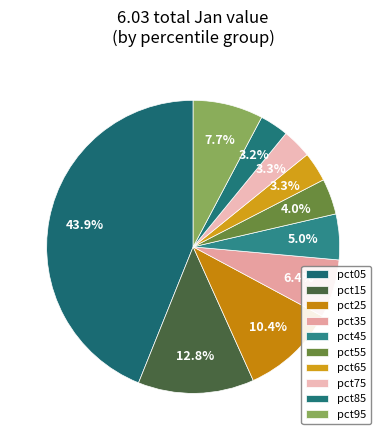

How many slices are in this pie chart?

10